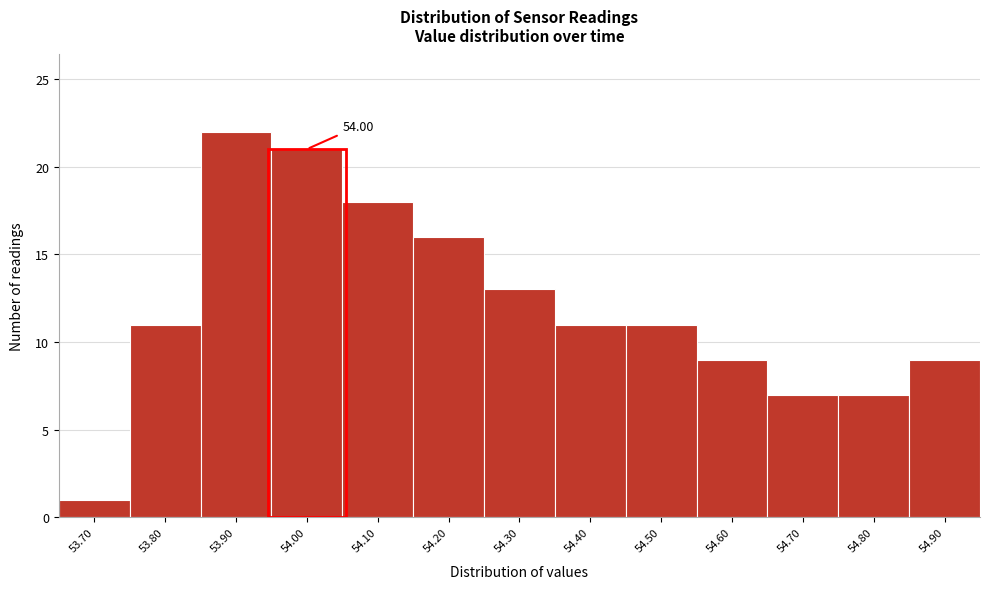

What is the difference between the maximum and second lowest values?

15